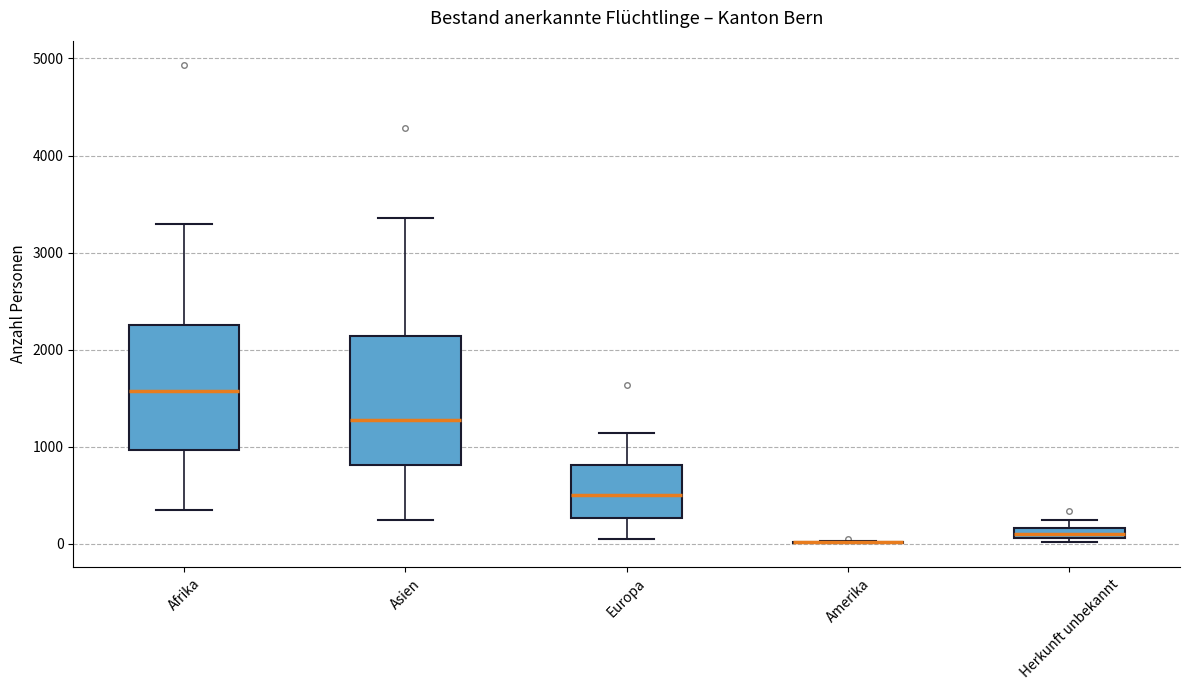

Where does the lower whisker of the box for Asien end on the y-axis? The values are not printed on the chart, so give them approximately, as read against the axis.

300